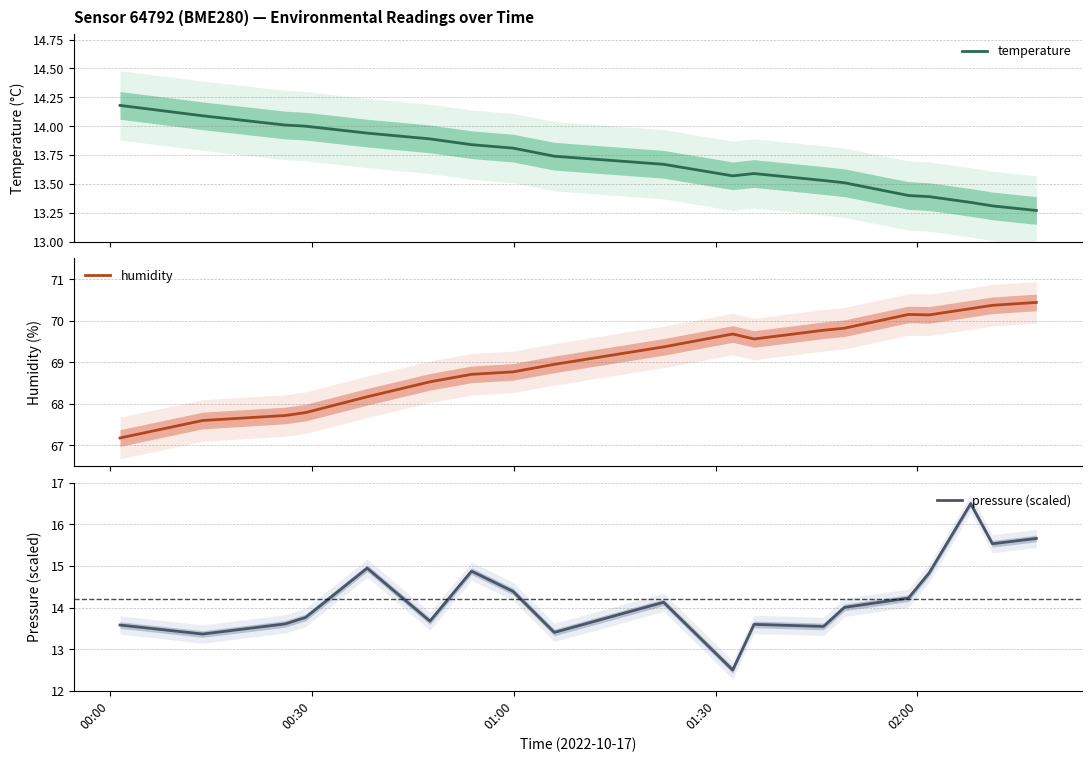

What is the lowest value of the pressure (scaled) series?

12.5